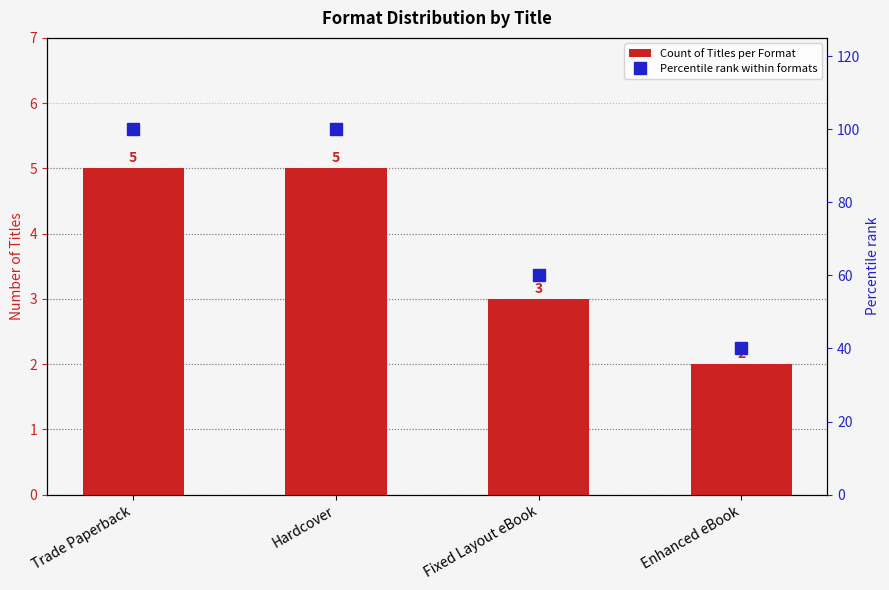

At Enhanced eBook, list the series in order from largest to smallest.

Percentile rank within formats, Count of Titles per Format